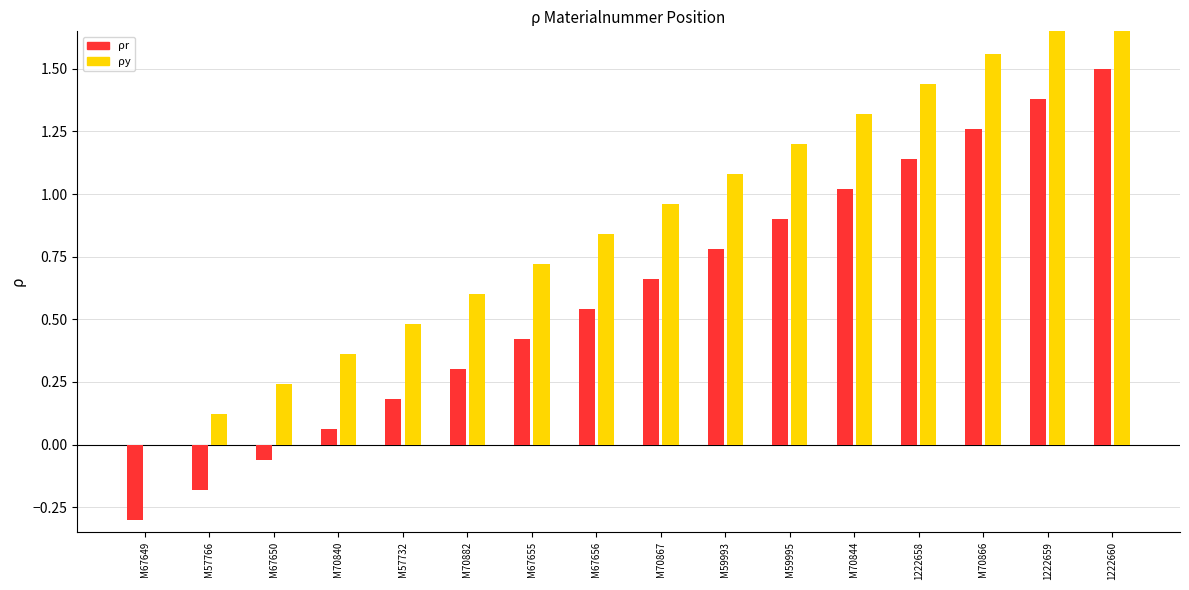

Which series has the largest range (max minus min)?

ρr